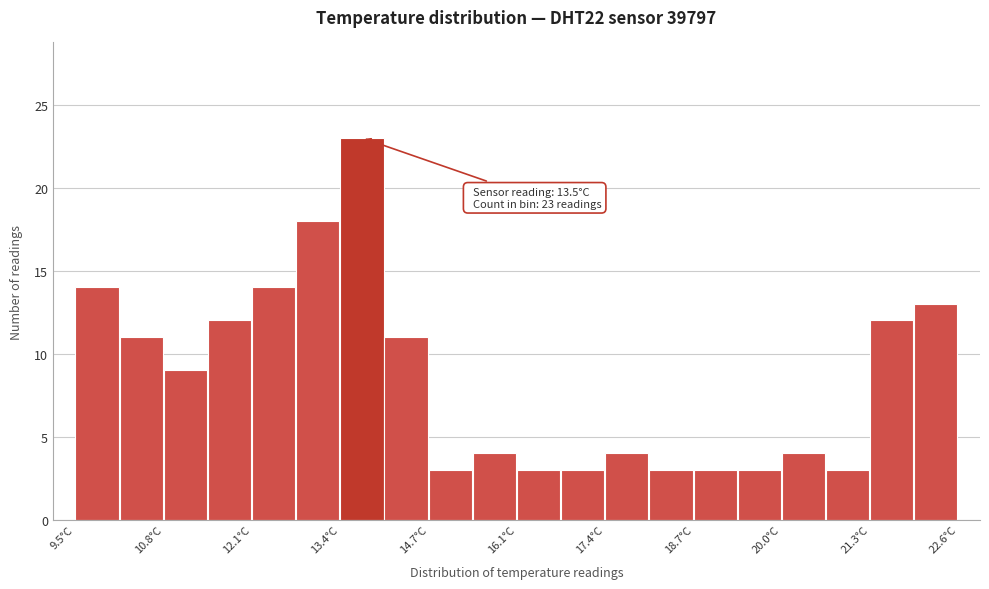

Read against the x-axis, roughly where is the centre of the tallest bar?

13.8